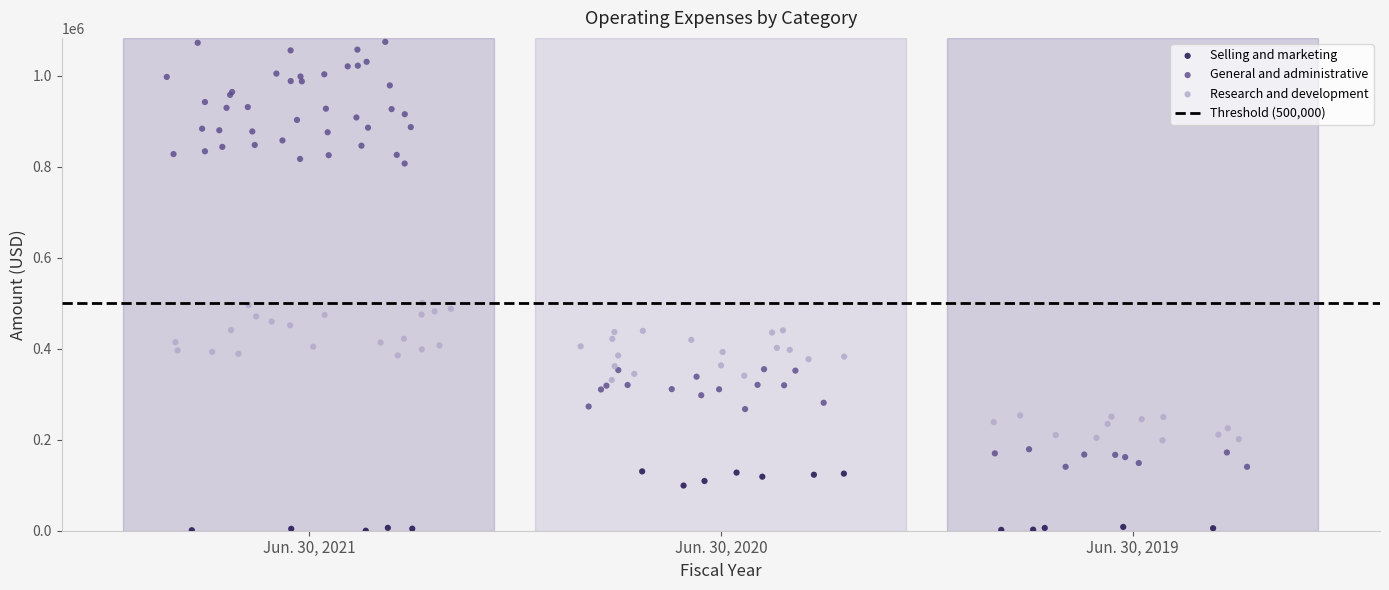

Which series reaches the maximum Y coordinate?

General and administrative